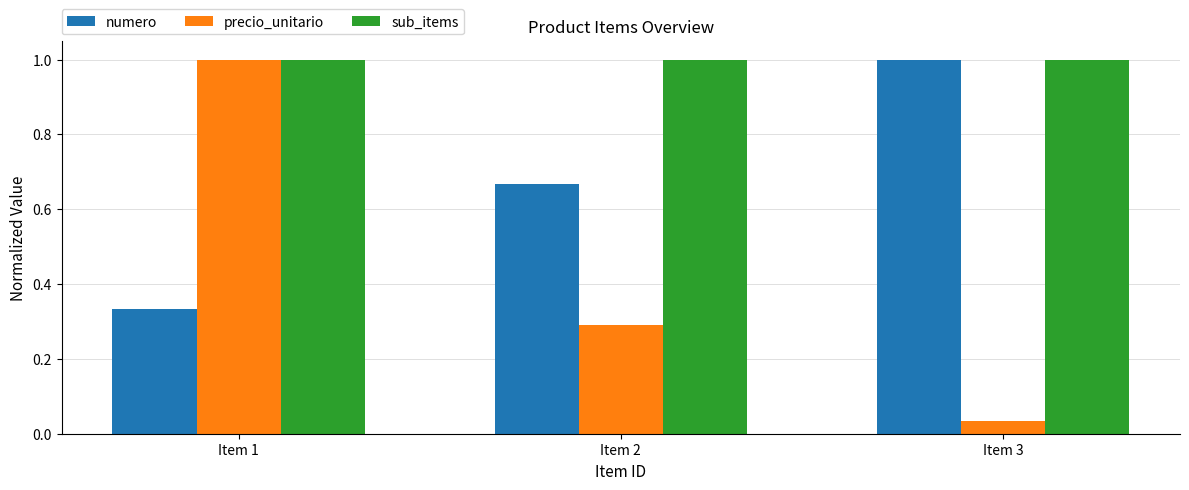

Which series changed the most between Item 1 and Item 2?

precio_unitario